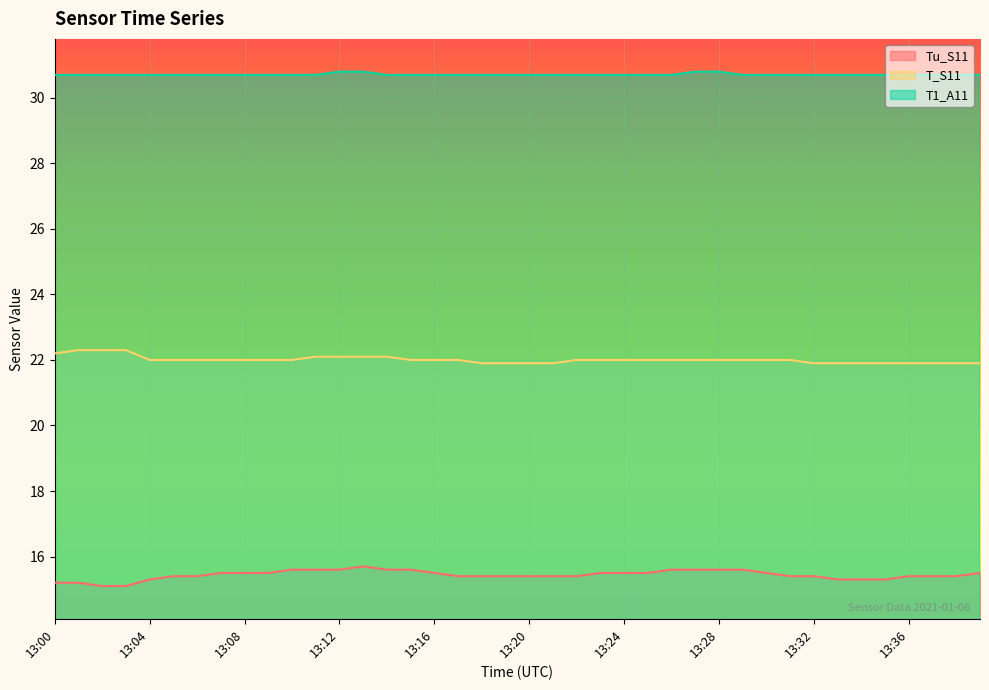

True or false: T_S11 has a value of 6.8 at 13:02.

False